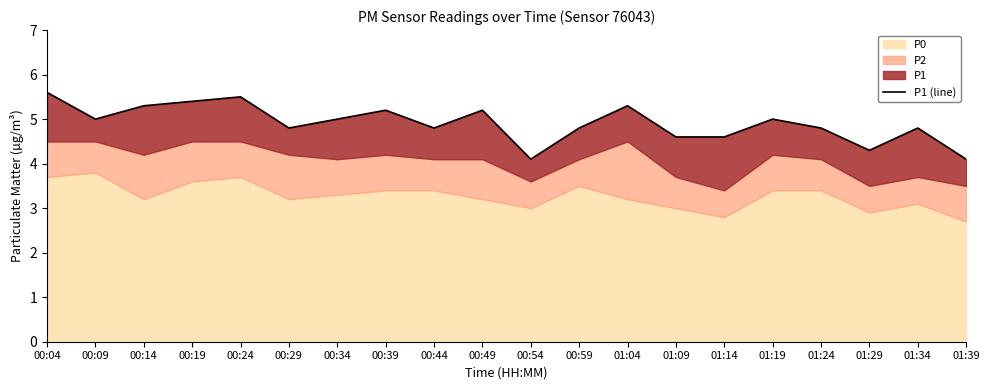

The value at 00:14 is 8.1. True or false?

False